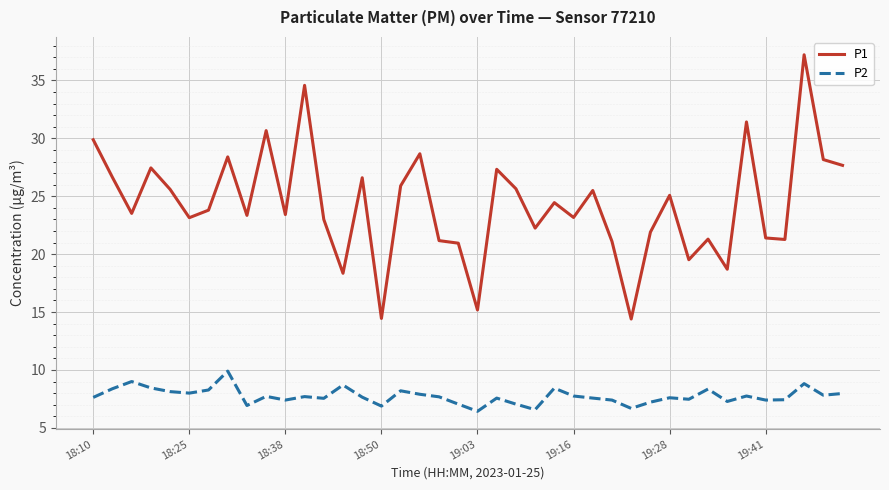

True or false: P1 and P2 intersect in this chart.

False